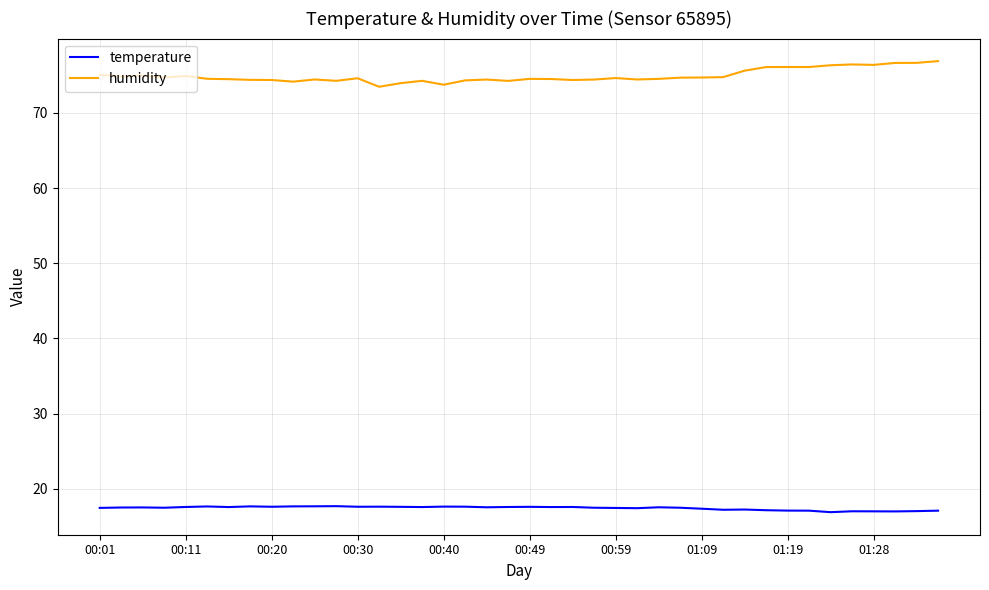

Rank the series by their maximum value, from lowest to highest.

temperature, humidity